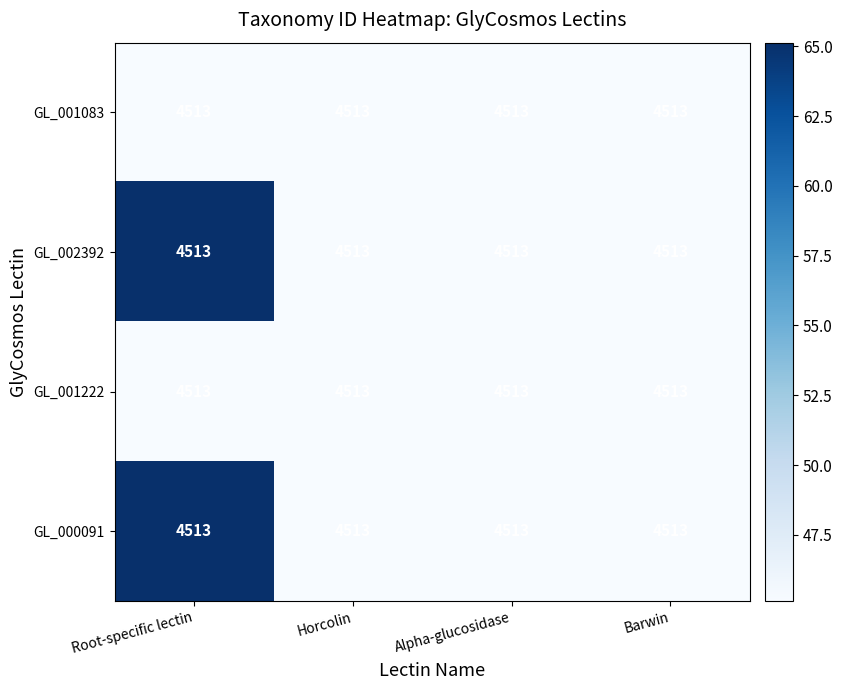

Is it true that GL_001083 equals 45.1 at Alpha-glucosidase?

True